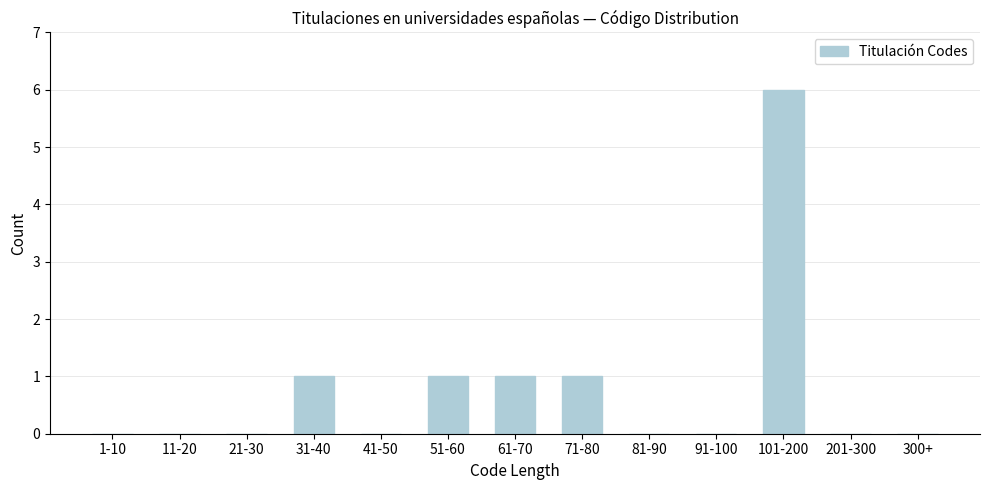

Reading left to right, list all the values displayed in this chart.

1-10=0	11-20=0	21-30=0	31-40=1	41-50=0	51-60=1	61-70=1	71-80=1	81-90=0	91-100=0	101-200=6	201-300=0	300+=0